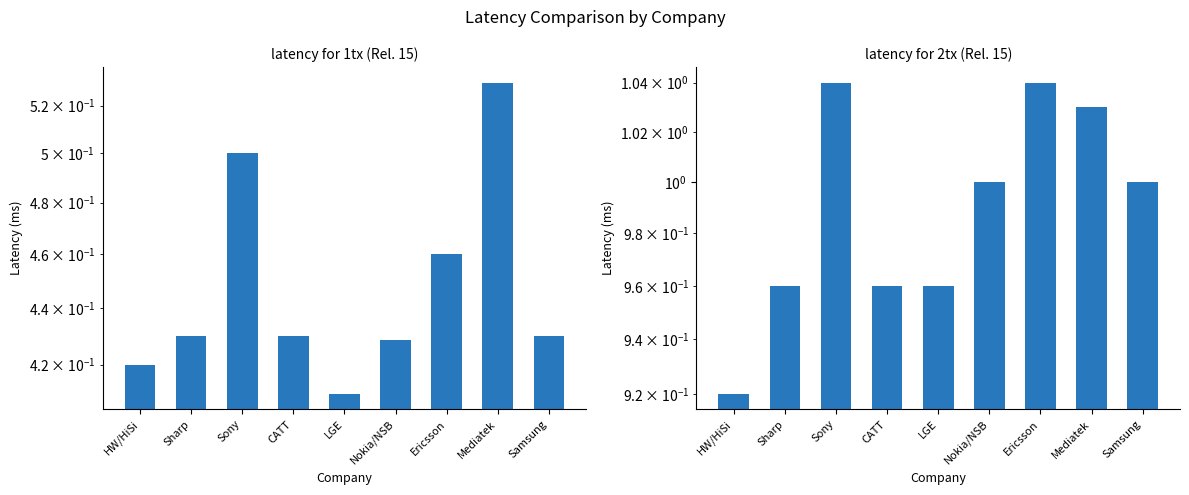

How many bars are there in total?

18